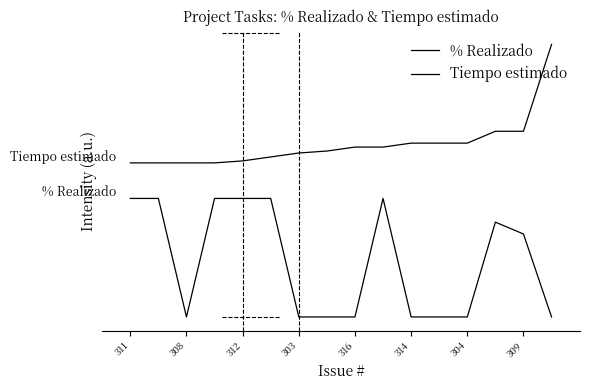

True or false: % Realizado and Tiempo estimado intersect in this chart.

False